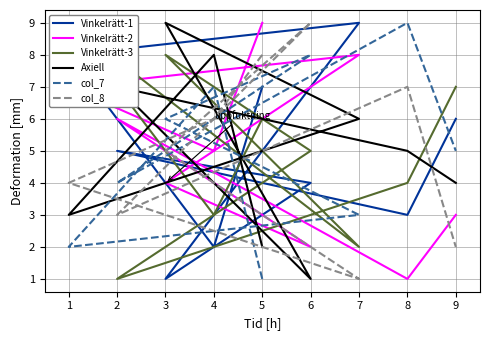

At how many categories does at least one series exceed 7?

7